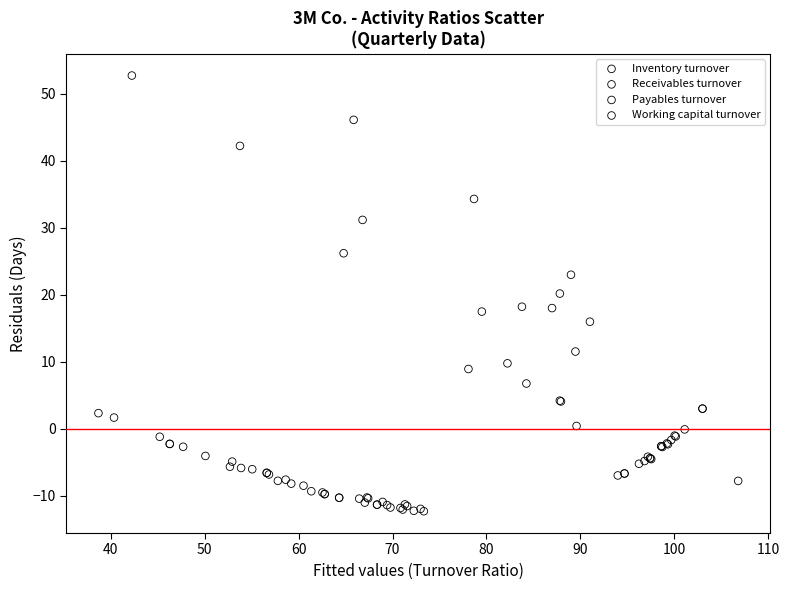

What are all the series names shown in the legend?

Inventory turnover, Receivables turnover, Payables turnover, Working capital turnover